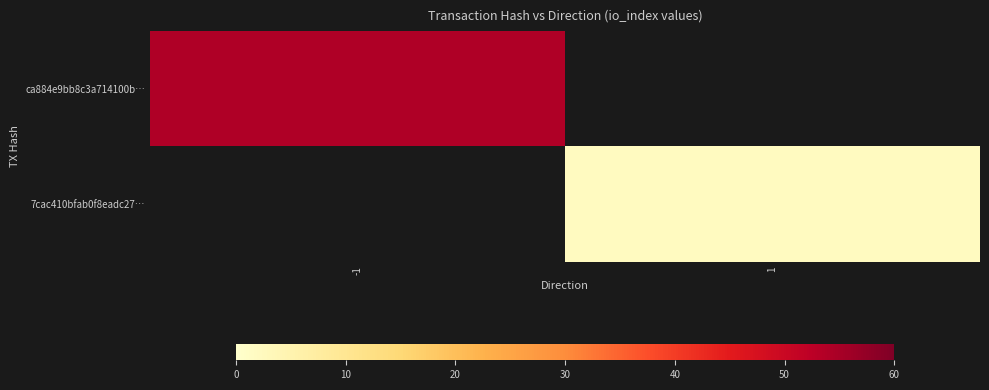

What is the minimum value for ca884e9bb8c3a714100b…?

54.0